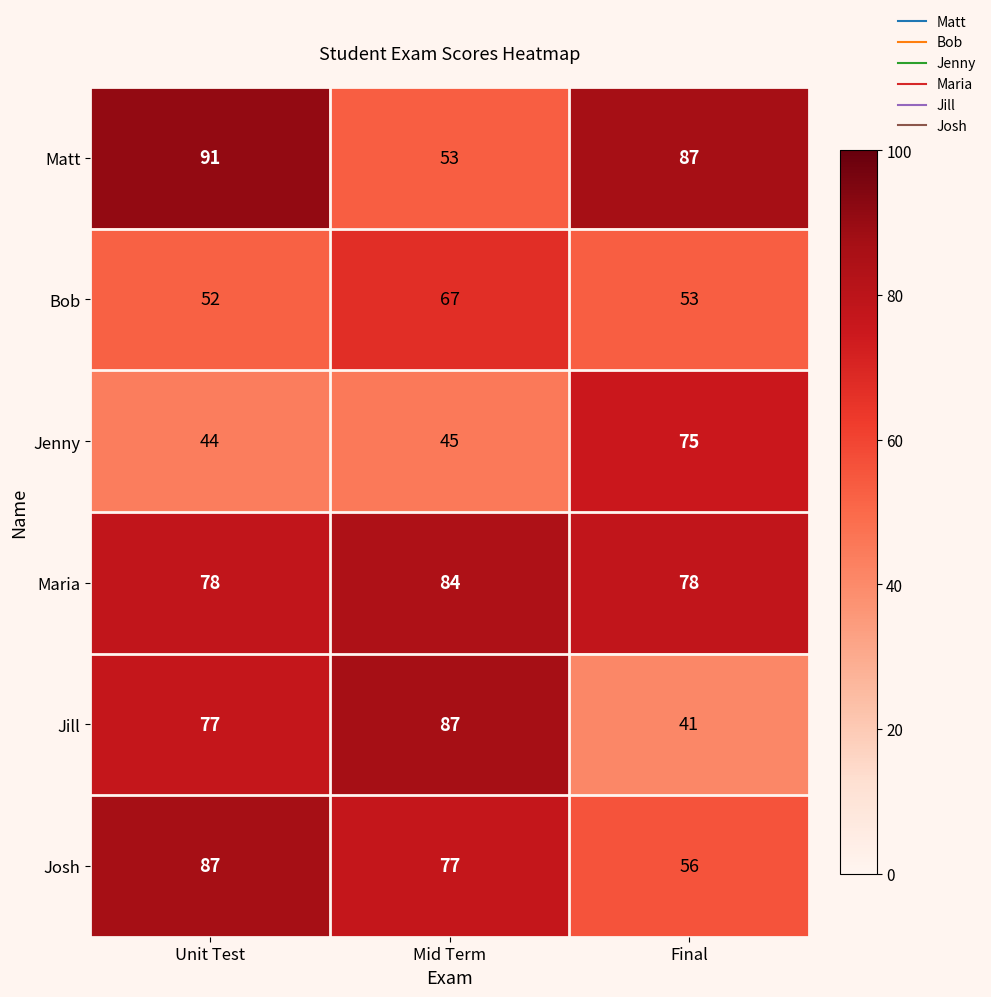

At Unit Test, list the series in order from smallest to largest.

Jenny, Bob, Jill, Maria, Josh, Matt